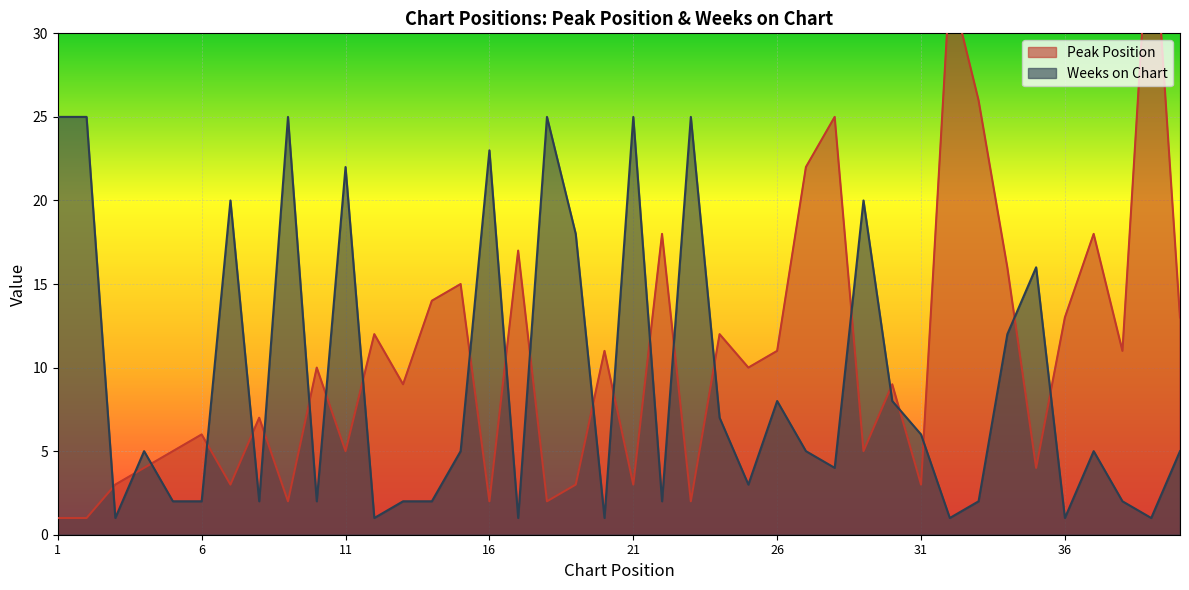

What are all the series names shown in the legend?

Peak Position, Weeks on Chart